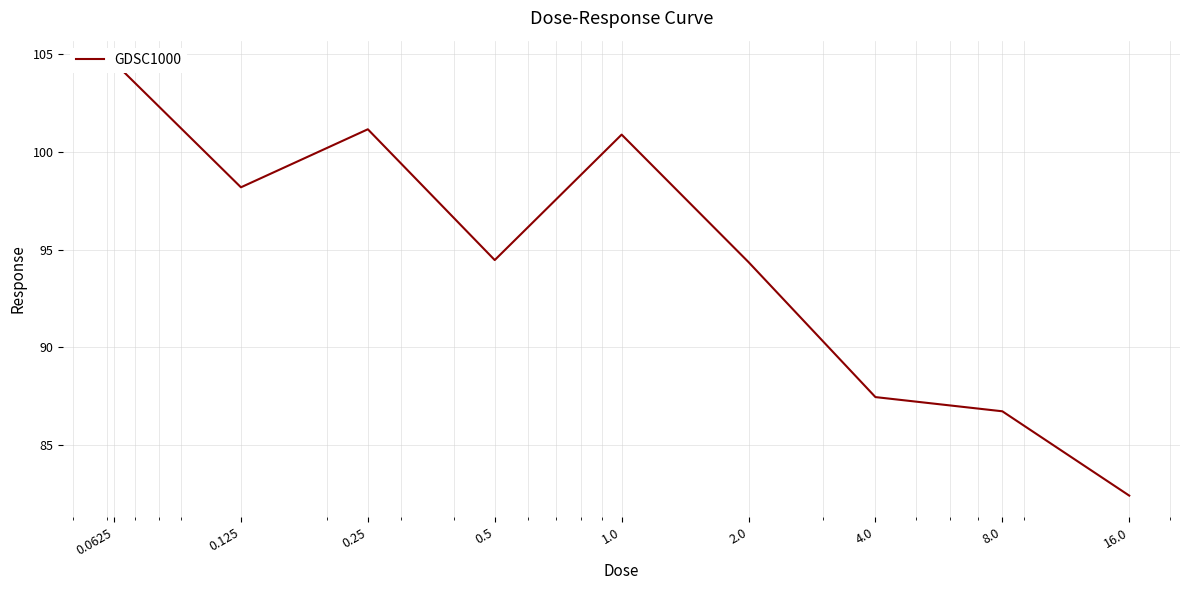

True or false: the data has more than 0 interior local peaks.

True